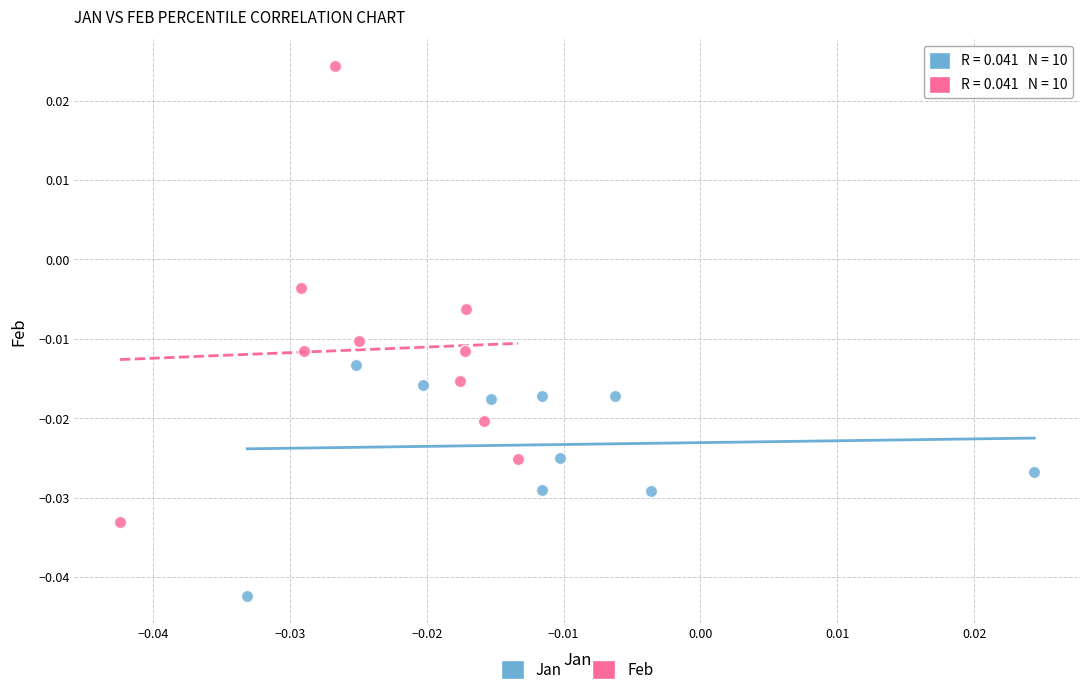

Which series has the widest spread of Y values?

Feb